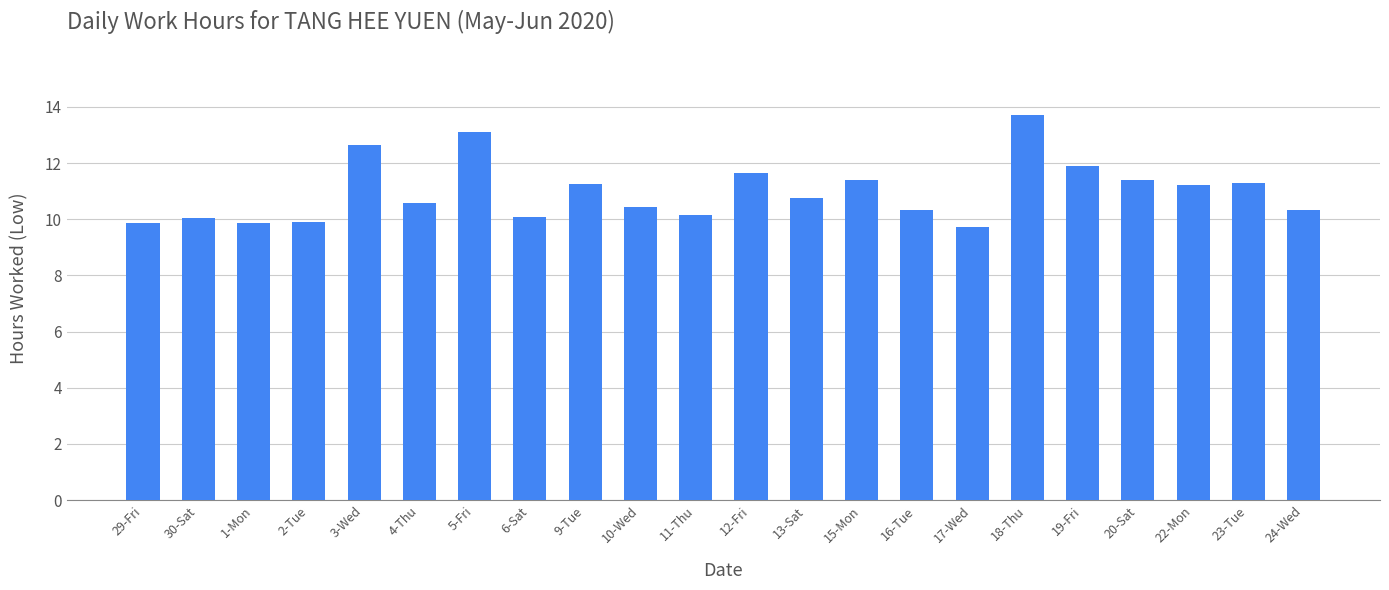

True or false: the data shows 2.9 at 1-Mon.

False